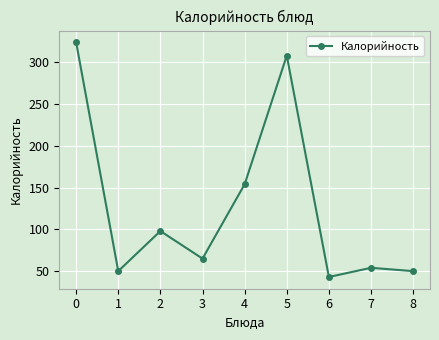

What is the average value?

127